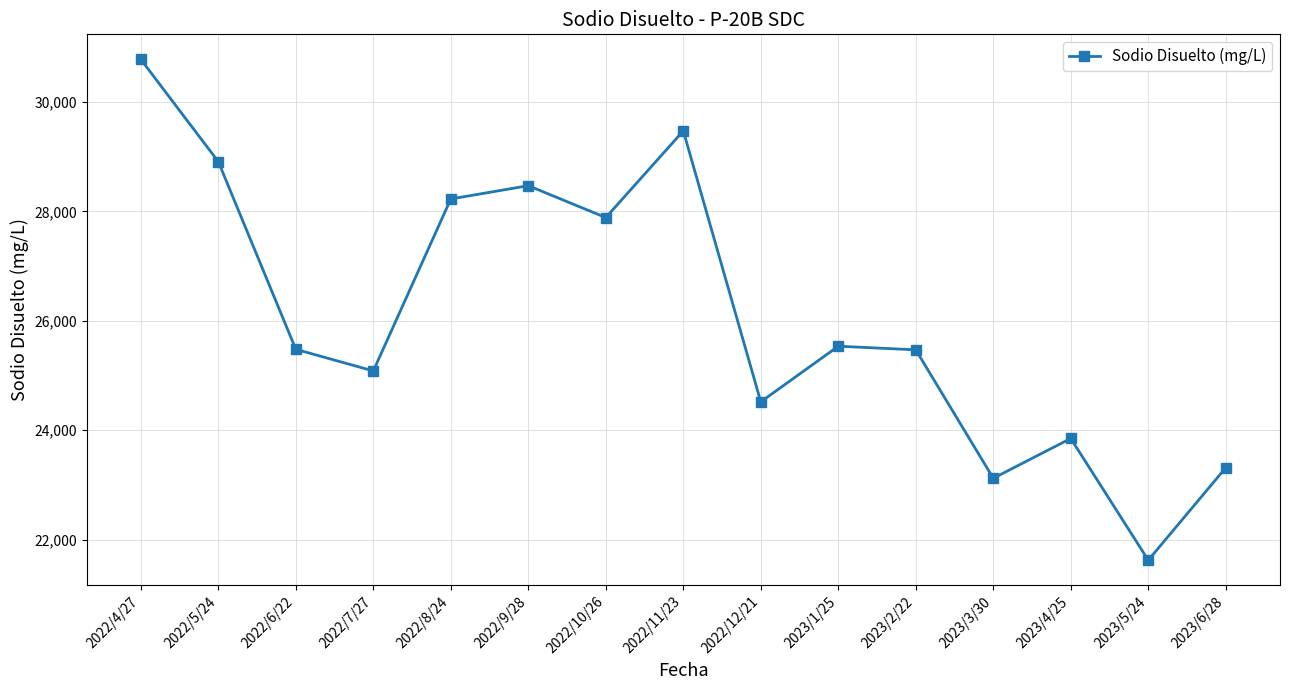

What is the difference between the values at 2022/7/27 and 2023/6/28?

1769.0